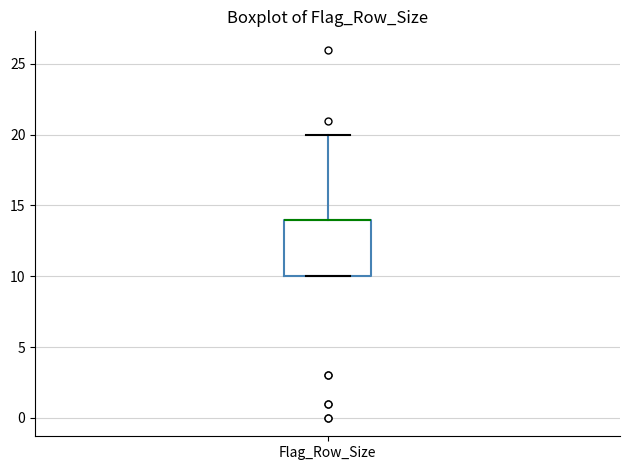

Read this box plot against the y-axis: the position of the median line, the range covered by the box, and the ends of both whiskers. The values are not printed on the chart, so give them approximately, as read against the axis.

median 14 (drawn on the box's upper edge), box 10 to 14, whiskers 10 to 20